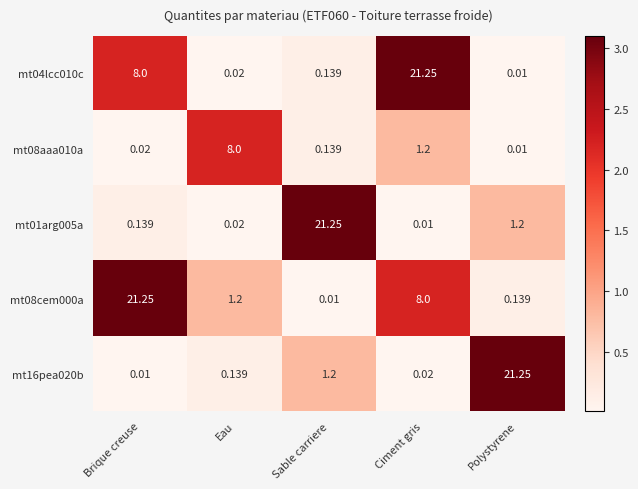

Which category has the highest value in the mt16pea020b series?

Polystyrene